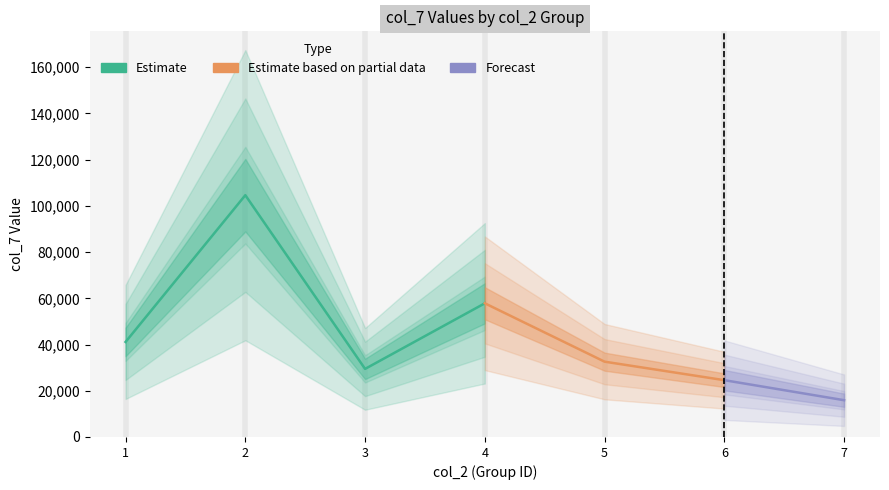

Reading right to left, transcribe all the data shown in this chart.

col_2: 7	6	5	4	3	2	1
col_7_values: 15914	24579	32589	57848	29462	104631	41131